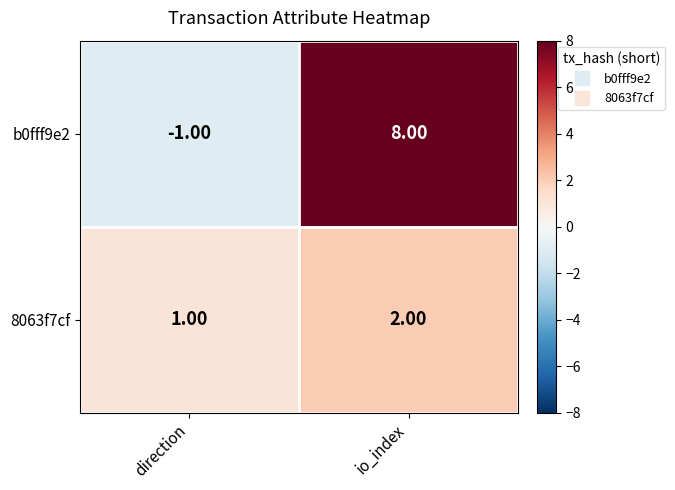

Which label corresponds to the largest value in the chart?

io_index